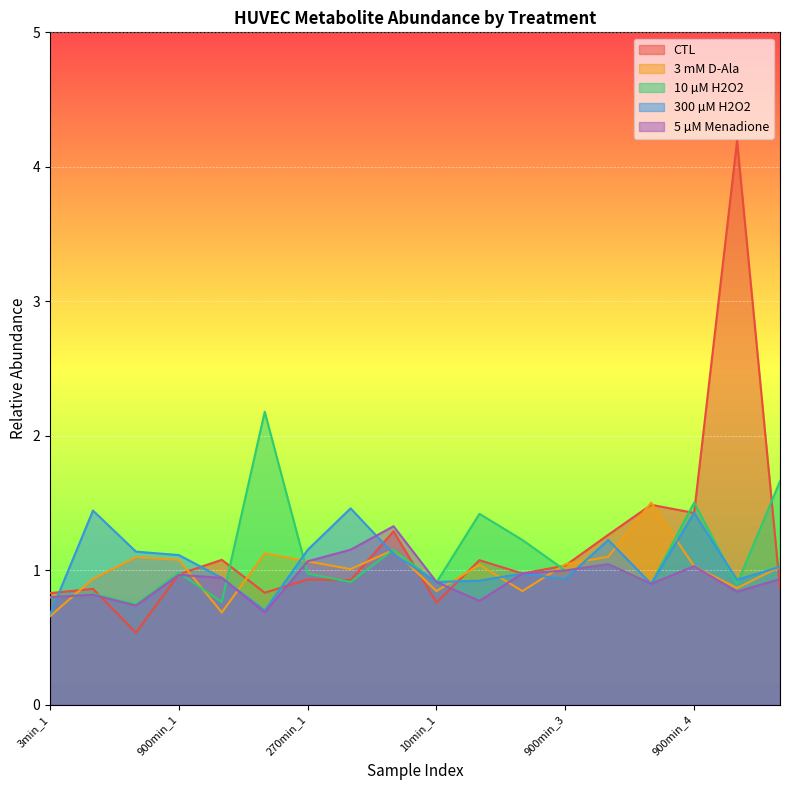

Which category has the lowest value in the 3 mM D-Ala series?

3min_1